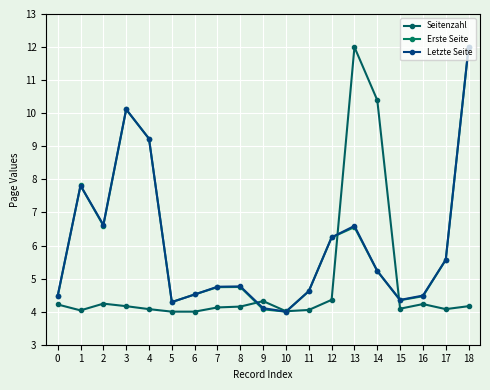

Rank the series at 11 from lowest to highest value.

Seitenzahl, Erste Seite, Letzte Seite